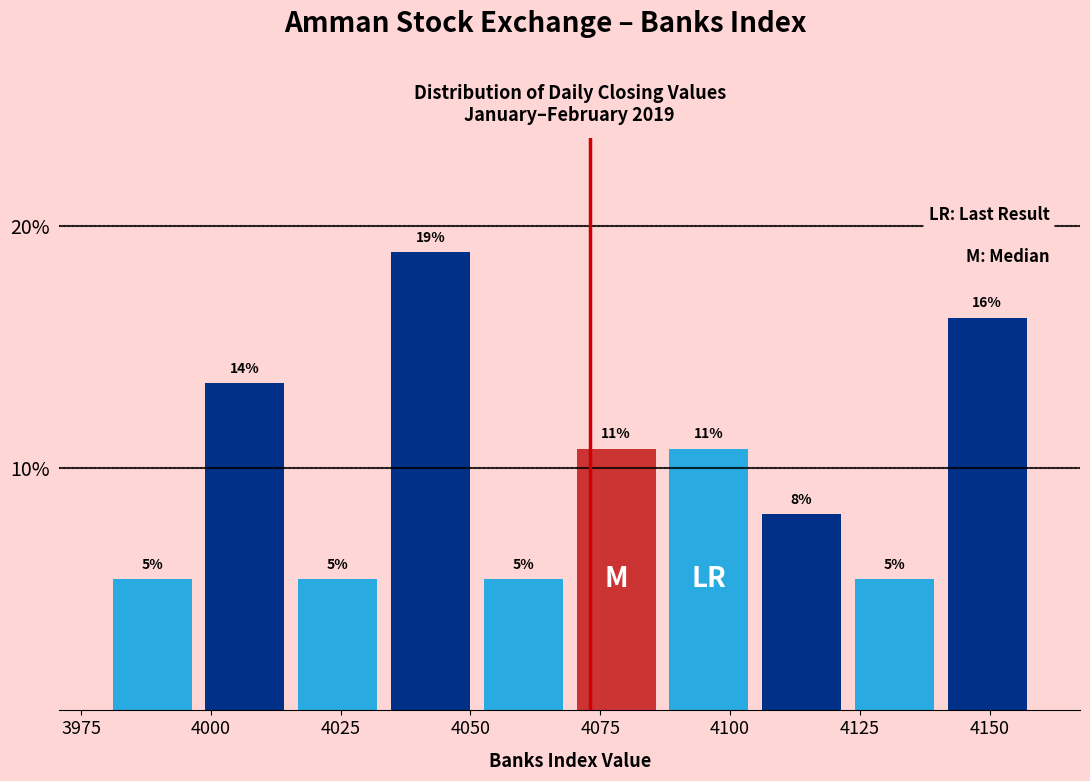

Around what value on the x-axis is the tallest bar? Give the approximate position of its centre, as read against the axis.

4040